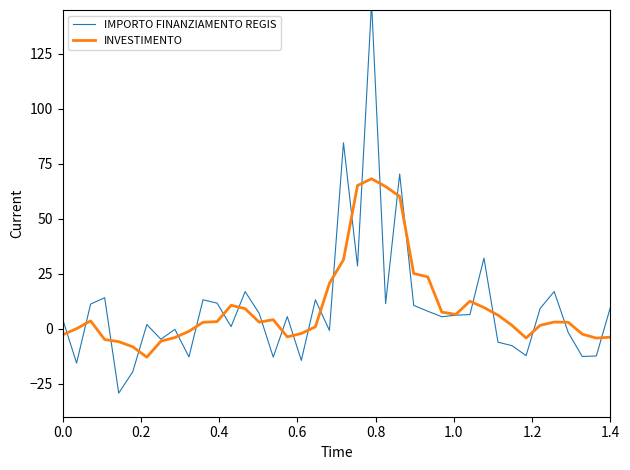

How many series are shown in this chart?

2